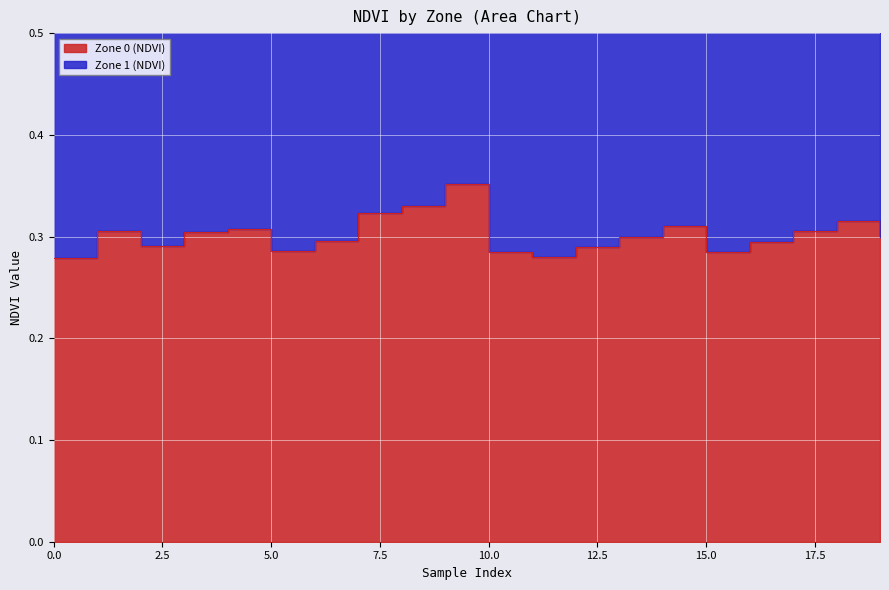

What is the value of the 5th point from the left?

0.3